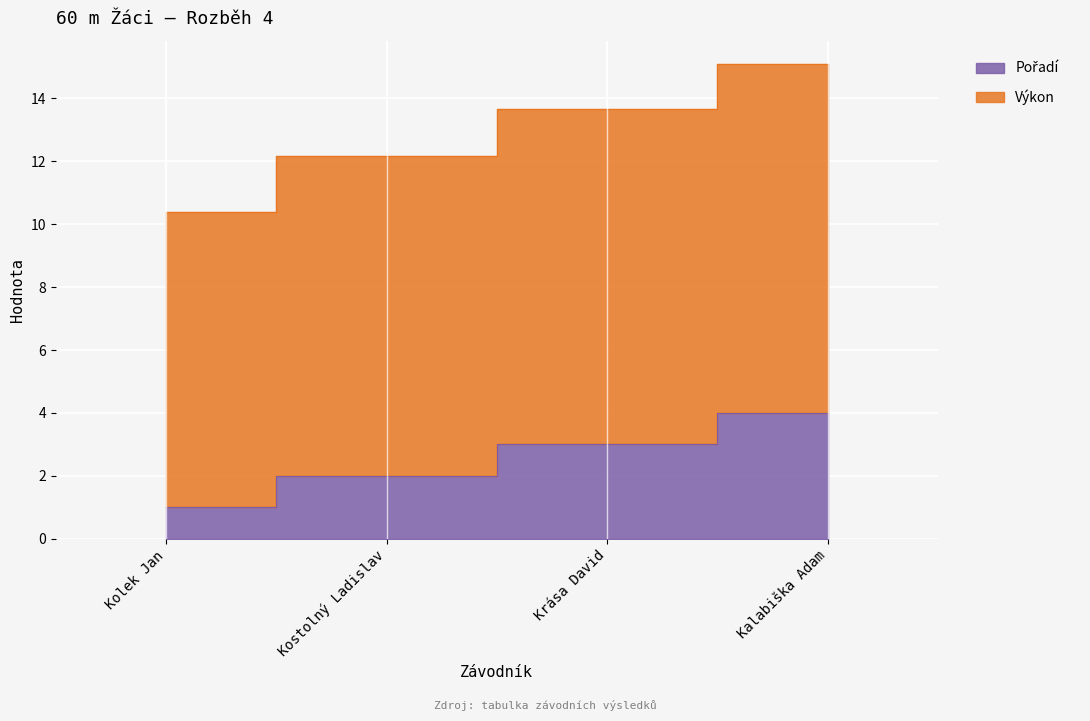

Reading left to right, transcribe all the data shown in this chart.

Pořadí: 1.0	2.0	3.0	4.0
Výkon: 10.4	12.2	13.7	15.1